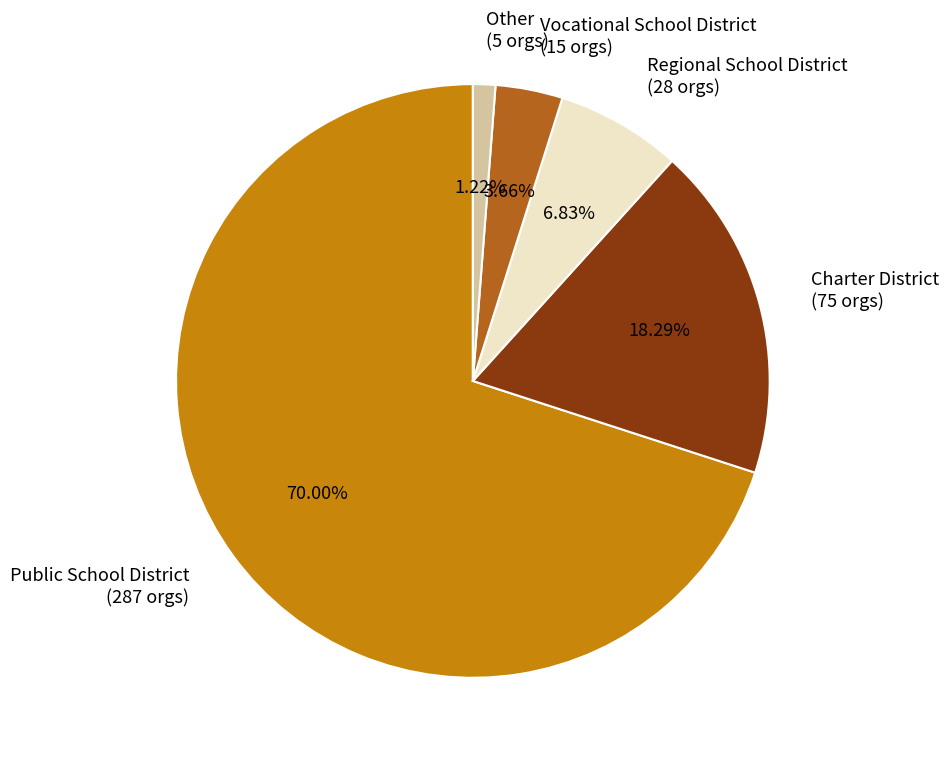

Between Regional School District and Public School District, which is larger?

Public School District